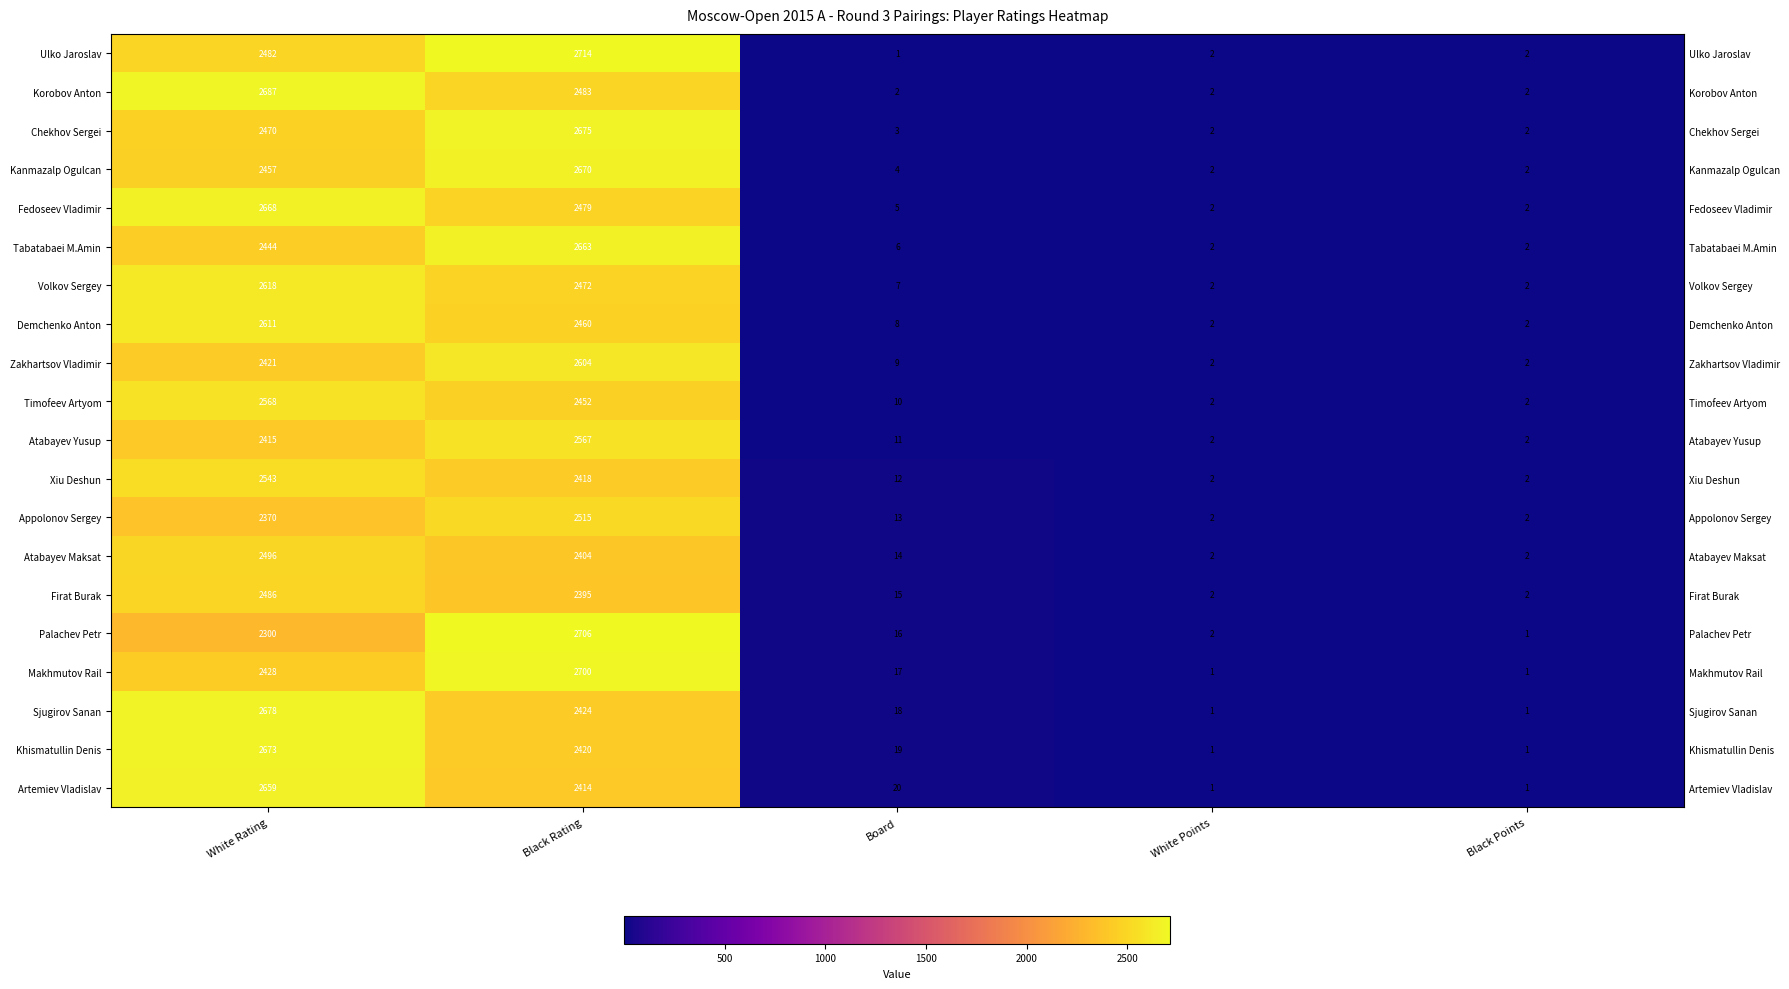

Rank the categories by Artemiev Vladislav value from lowest to highest.

White Points, Black Points, Board, Black Rating, White Rating